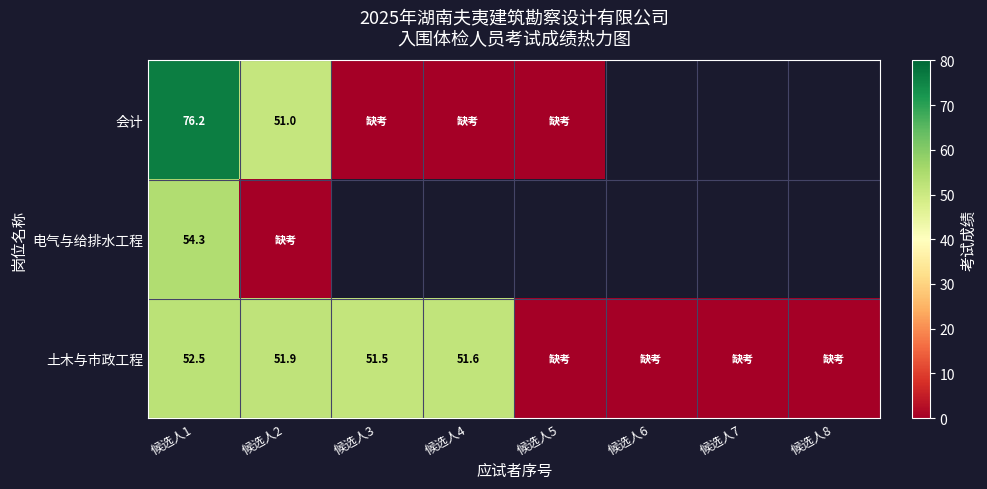

True or false: 土木与市政工程 has a value of 71.9 at 候选人4.

False